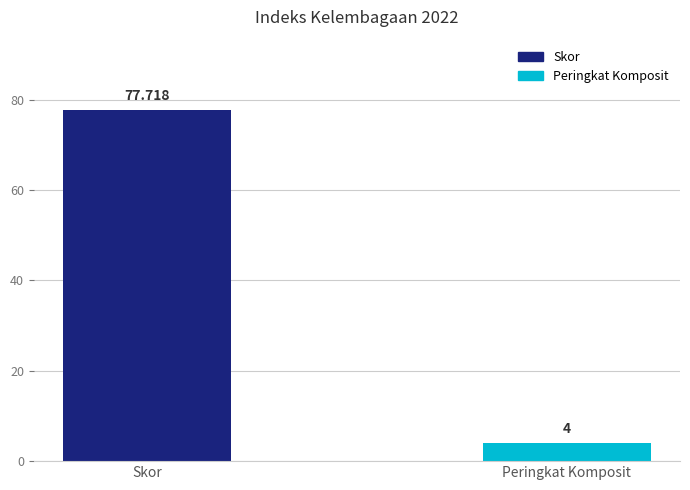

Reading right to left, extract all data points from this chart.

Peringkat Komposit=4.0	Skor=77.7